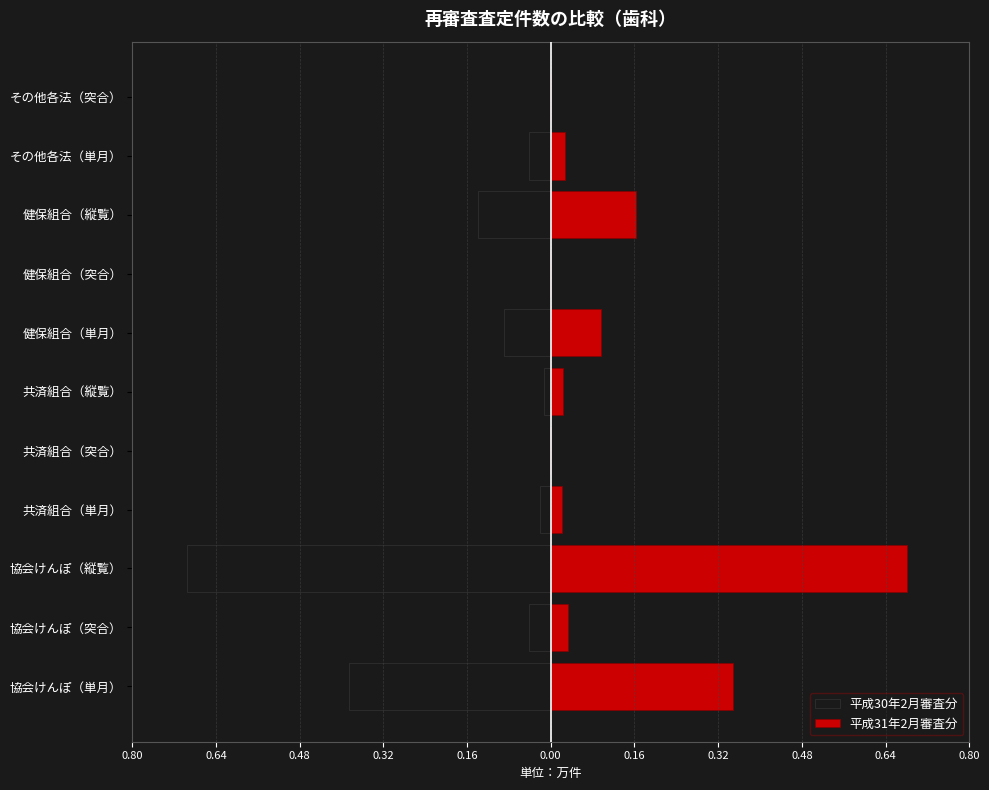

Is it true that 平成31年2月審査分 equals 0.0 at 協会けんぽ（突合）?

True